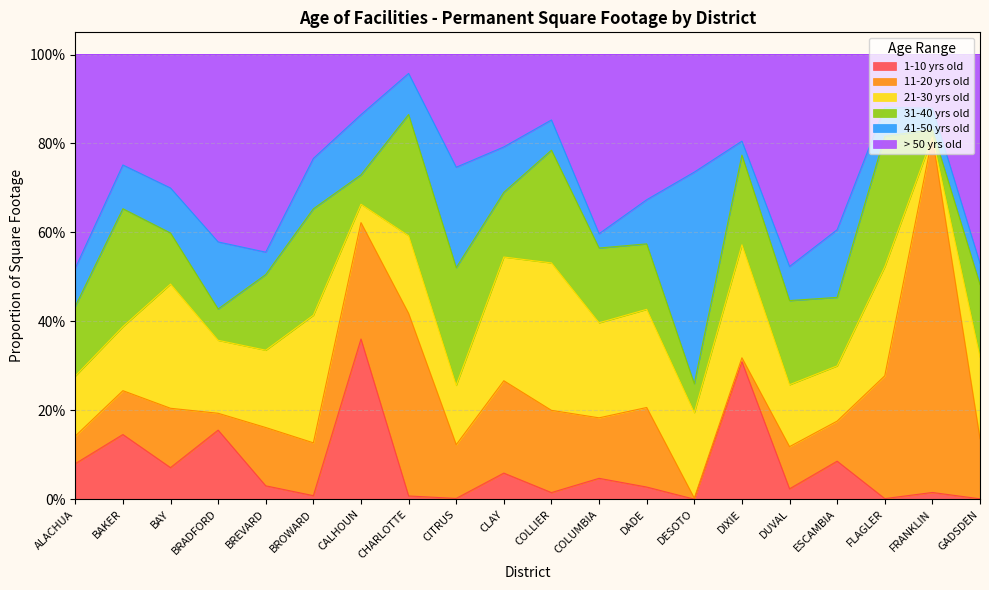

At how many categories does at least one series exceed 0?

20